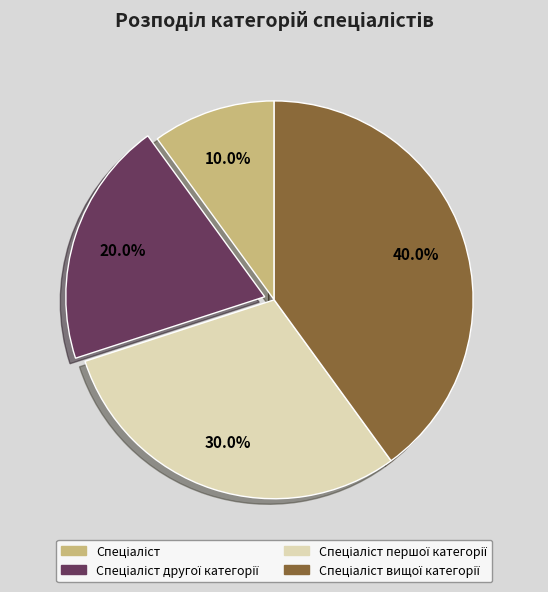

How many segments does this pie chart have?

4